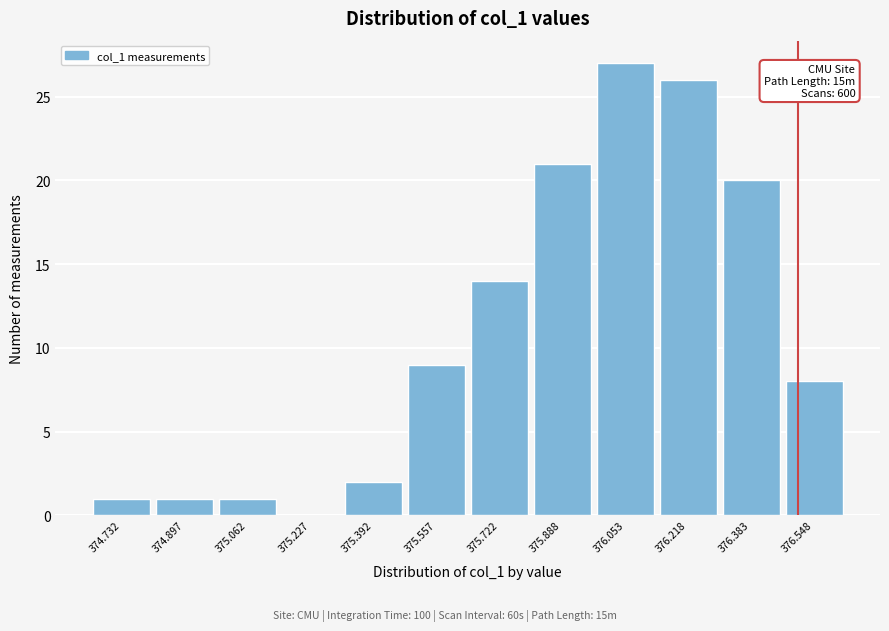

Reading left to right, extract all data points from this chart.

374.732=1	374.897=1	375.062=1	375.227=0	375.392=2	375.557=9	375.722=14	375.888=21	376.053=27	376.218=26	376.383=20	376.548=8